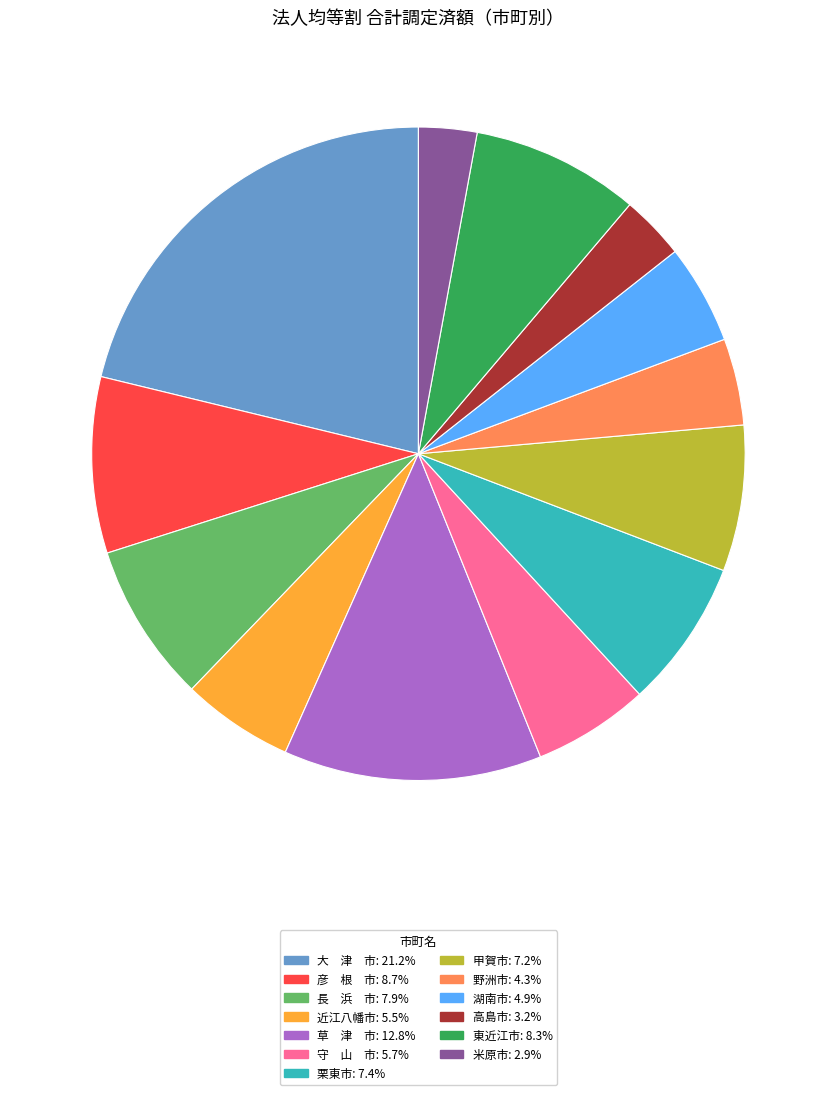

Is the sum of 草 津 市: 12.8% and 東近江市: 8.3% greater than half?

No